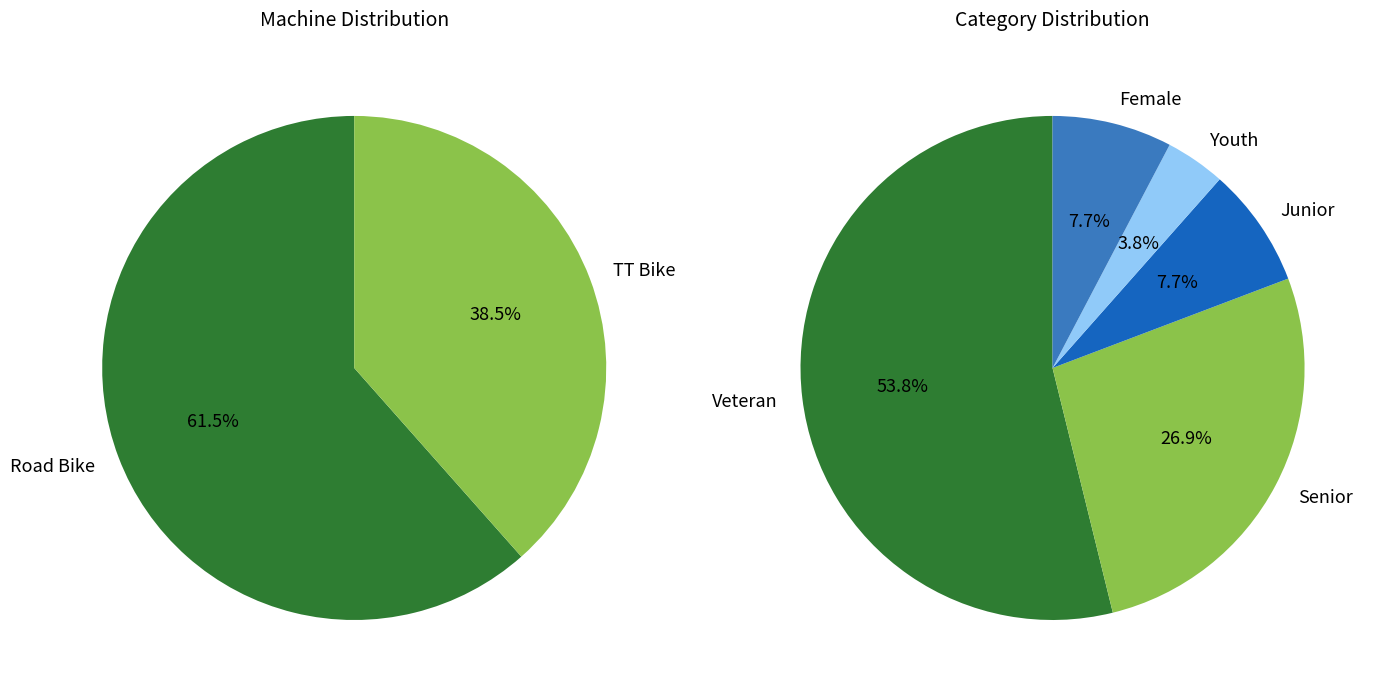

What is the total percentage of Road Bike and TT Bike?

100.0%